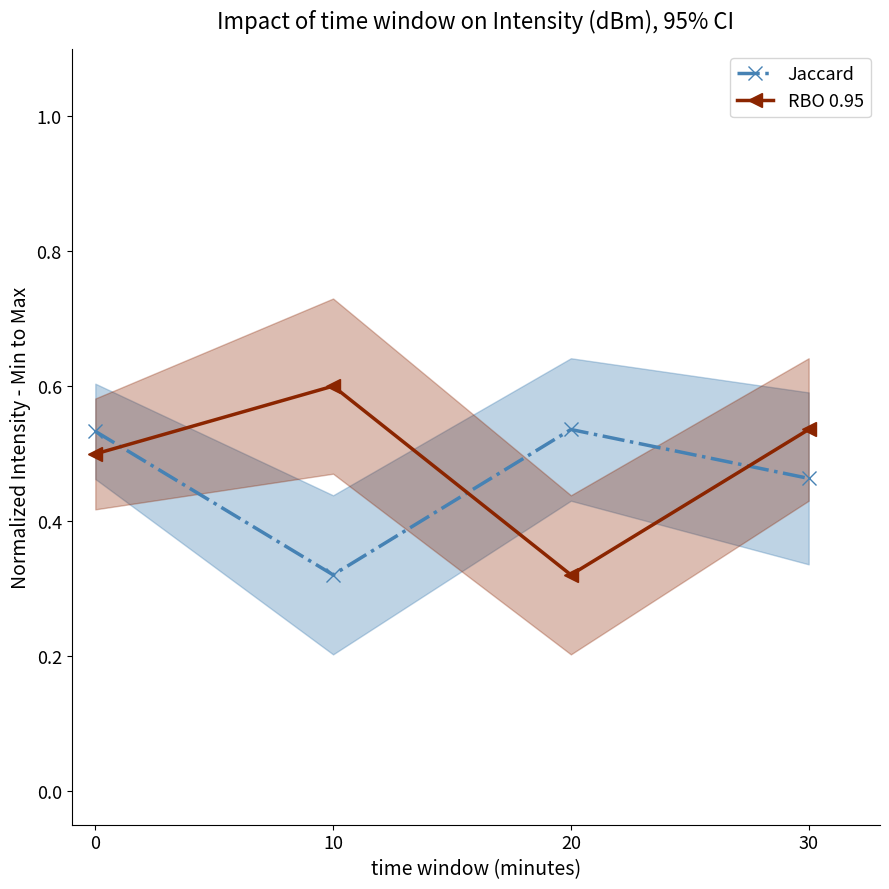

How many data points does each series have?

4